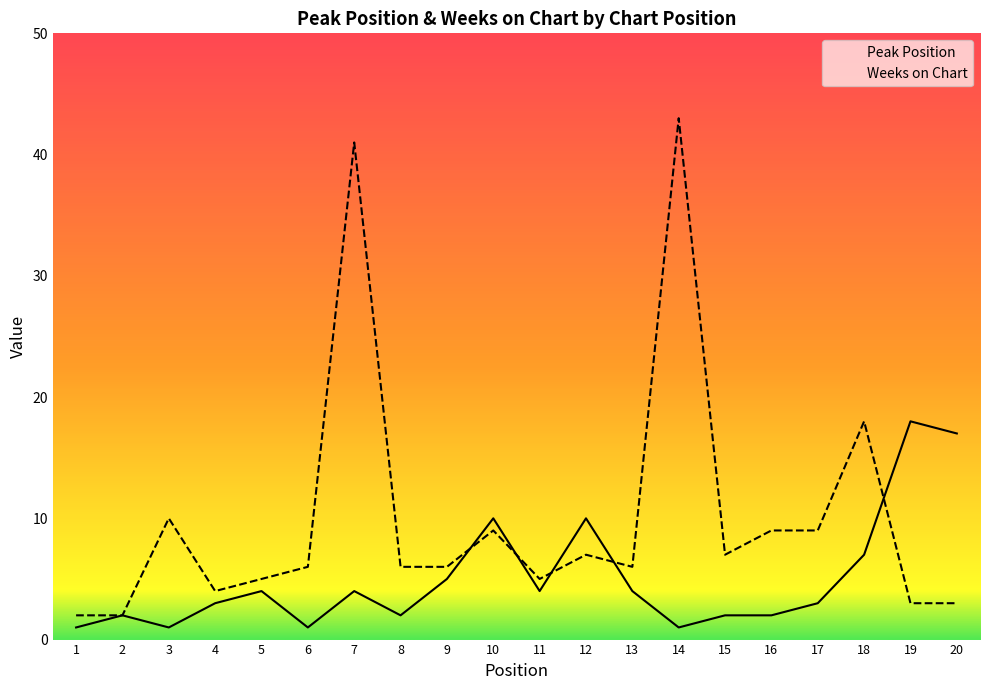

True or false: Weeks on Chart and Peak Position cross at least once.

True